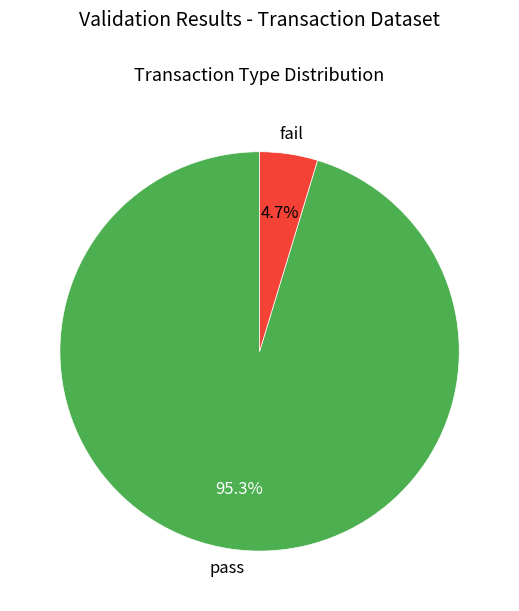

What is the largest slice in the pie chart?

pass